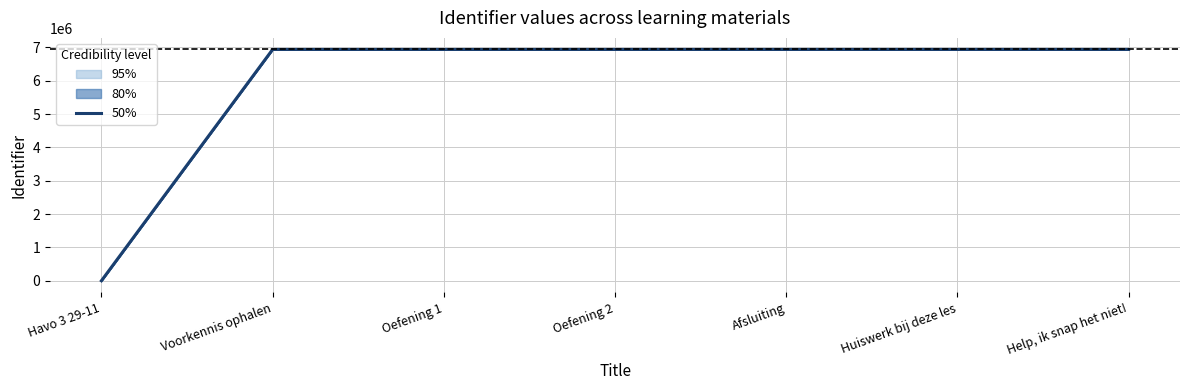

The value at Oefening 2 is 11362901. True or false?

False